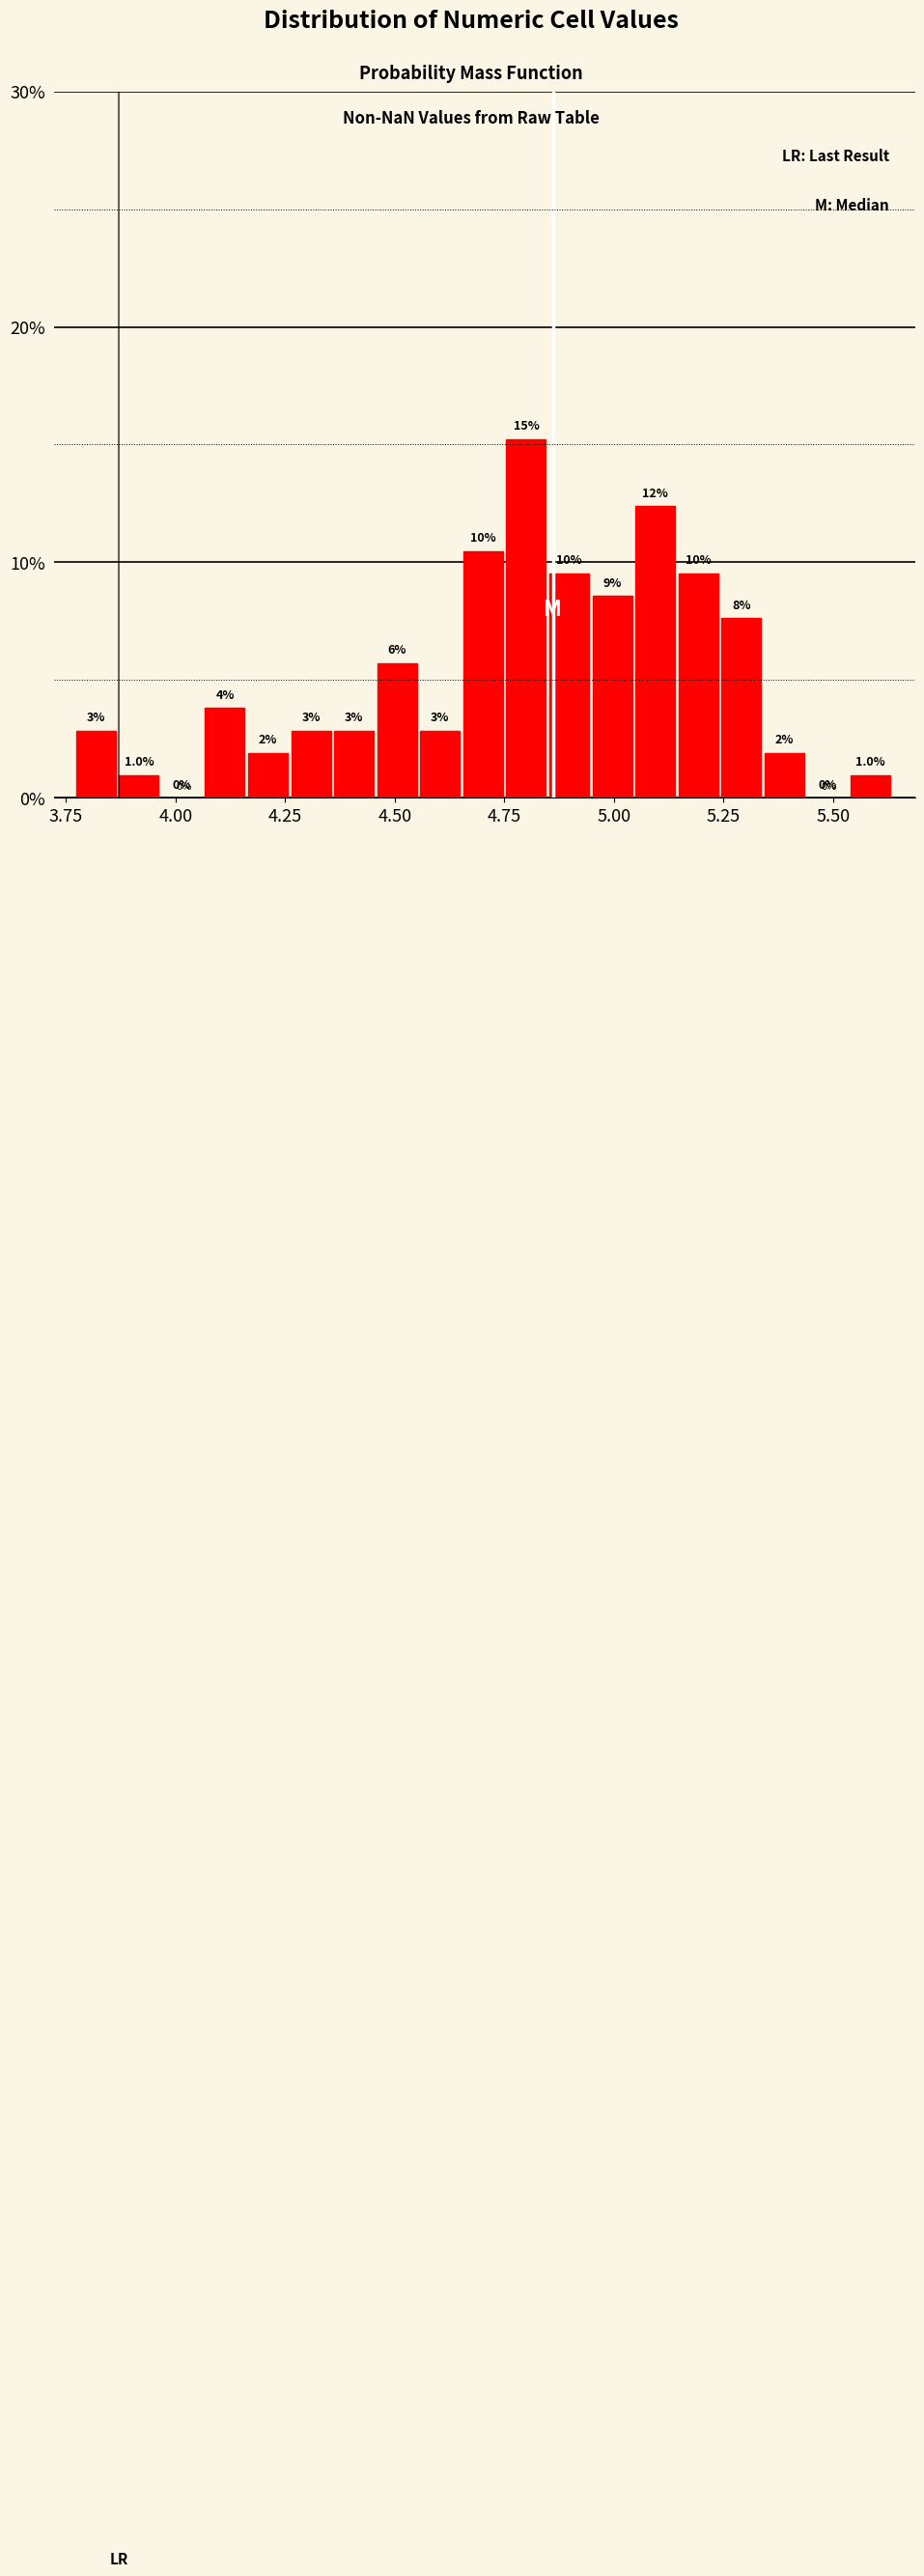

Around what value on the x-axis is the tallest bar? Give the approximate position of its centre, as read against the axis.

4.80